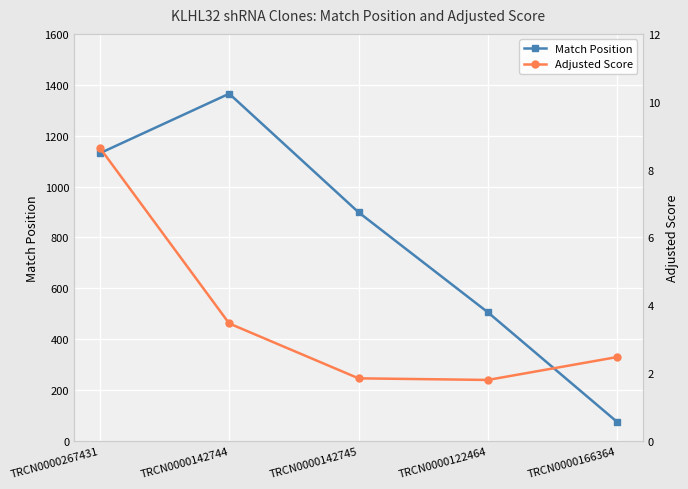

Which series has the largest total across all categories?

Match Position